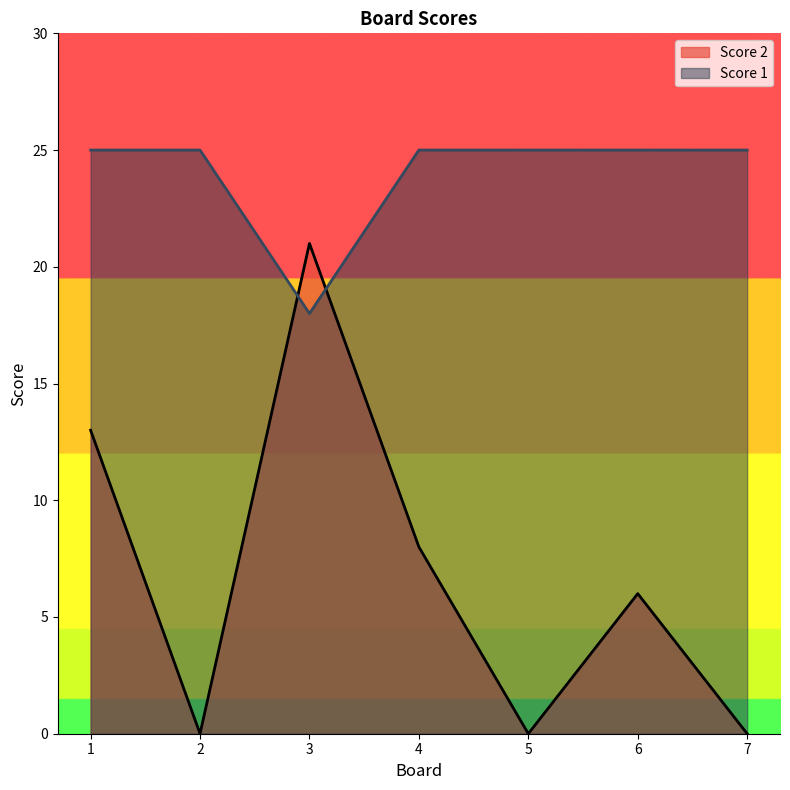

What is the value of the Score 1 point at the 3rd from the left?

18